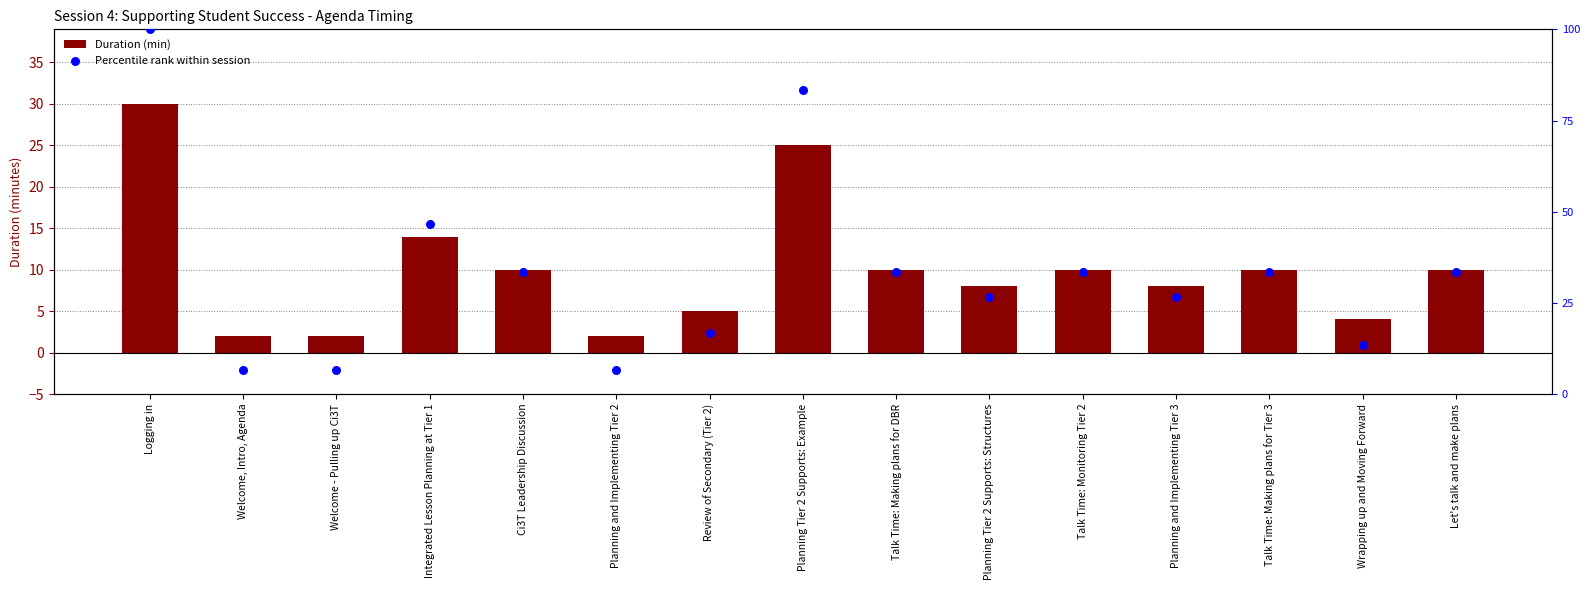

At which category is the sum across all series the highest?

Logging in